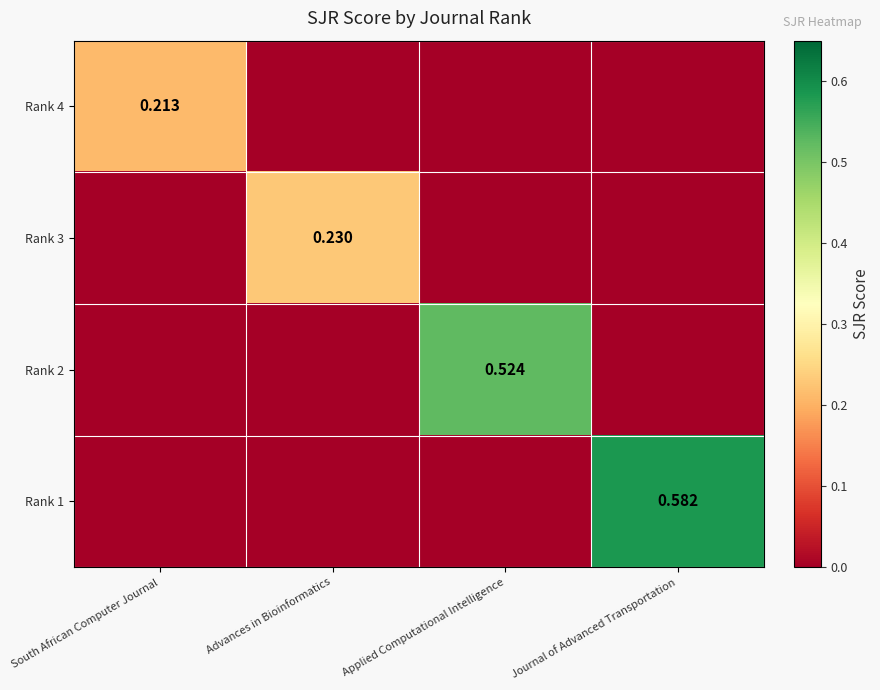

What is the difference between the maximum and second lowest values in the Rank 3 series?

0.2